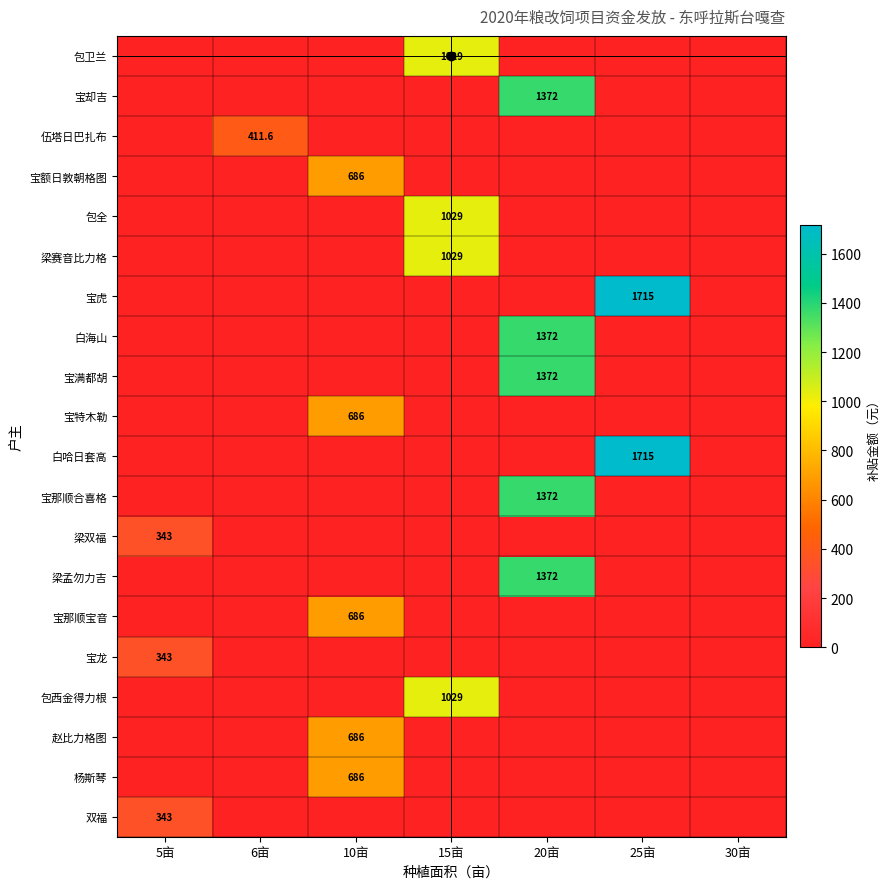

What is the total value across all series at 5亩?

1029.0